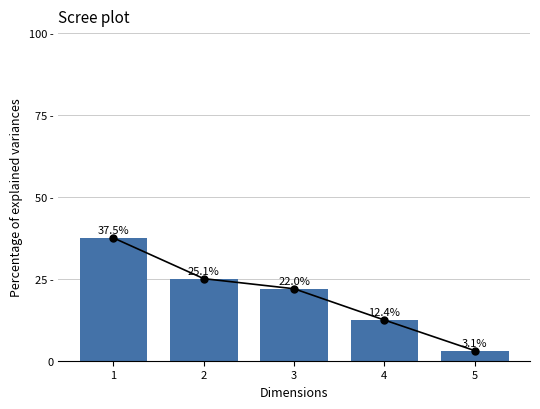

Reading right to left, transcribe all the data shown in this chart.

3.1	12.4	22.0	25.1	37.5